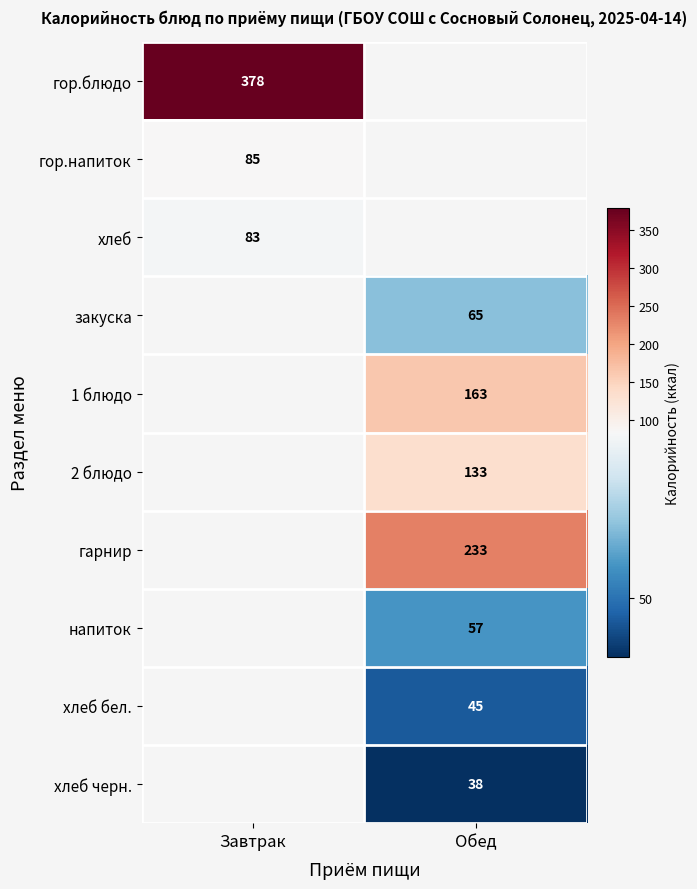

The хлеб series shows 138 at Завтрак. True or false?

False